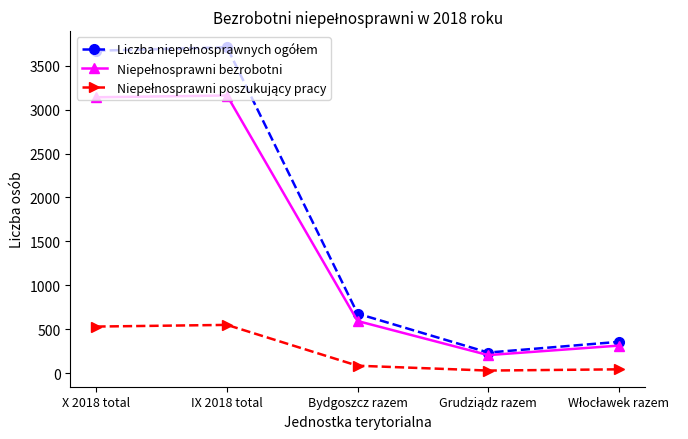

What is the label of the 3rd point from the right?

Bydgoszcz razem